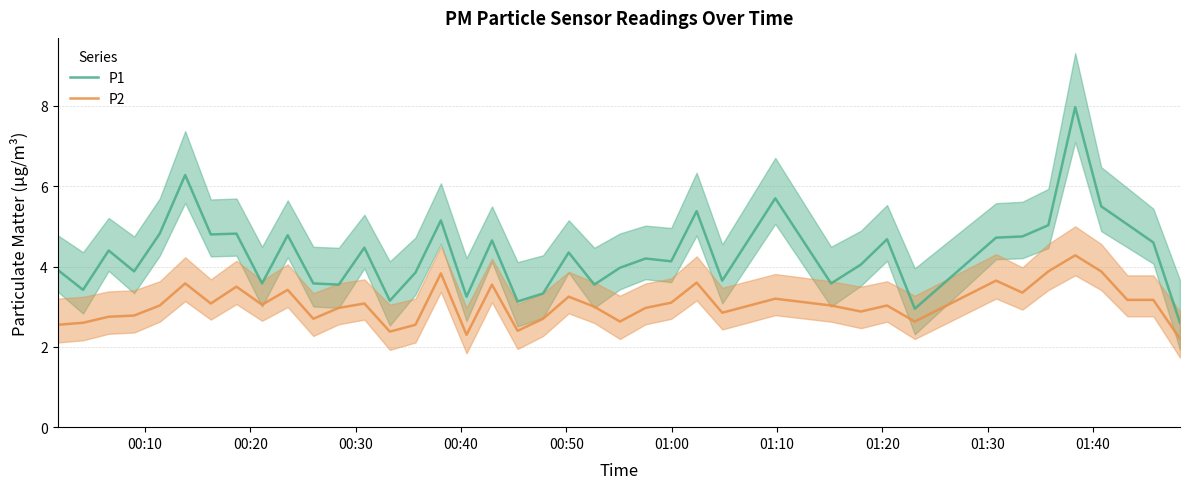

True or false: P2 and P1 cross at least once.

False